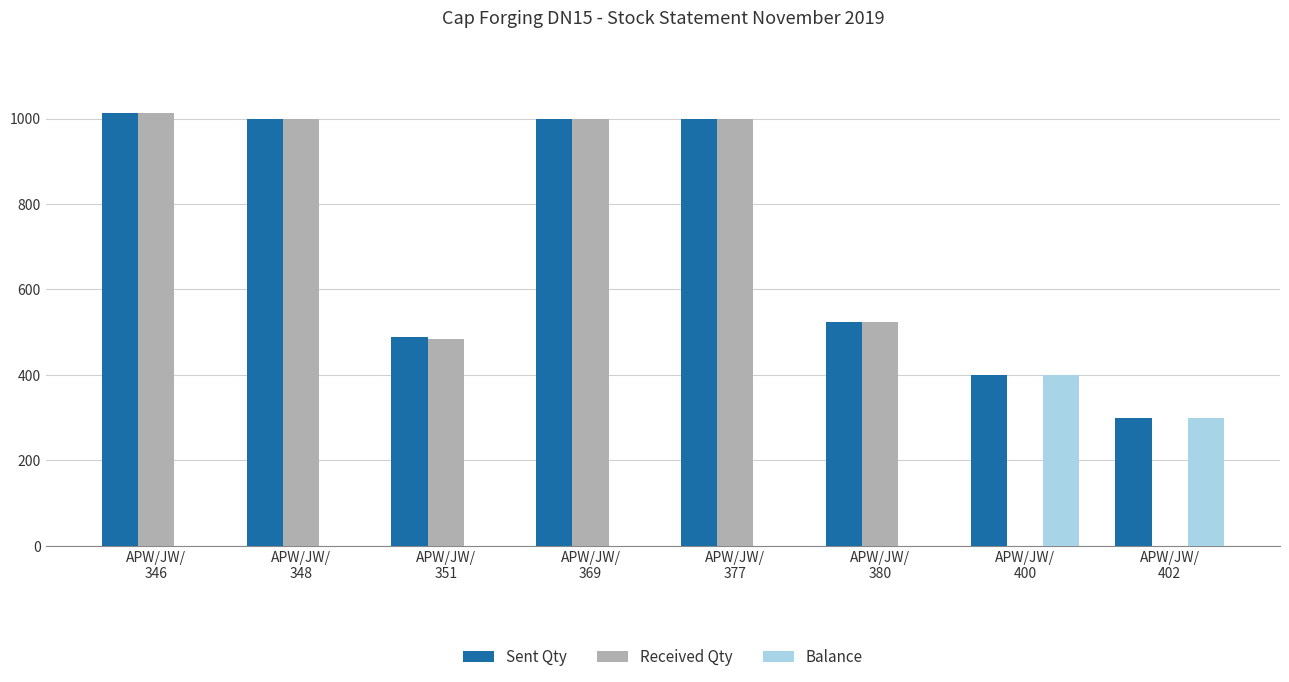

How many data points does each series have?

8